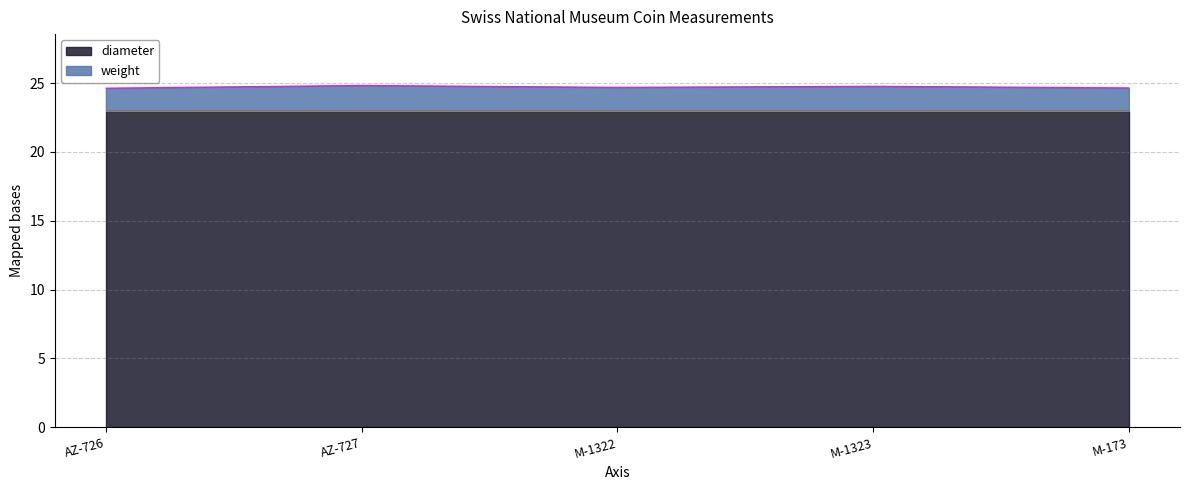

Rank the categories by value from highest to lowest.

AZ-727, M-1323, M-1322, M-173, AZ-726